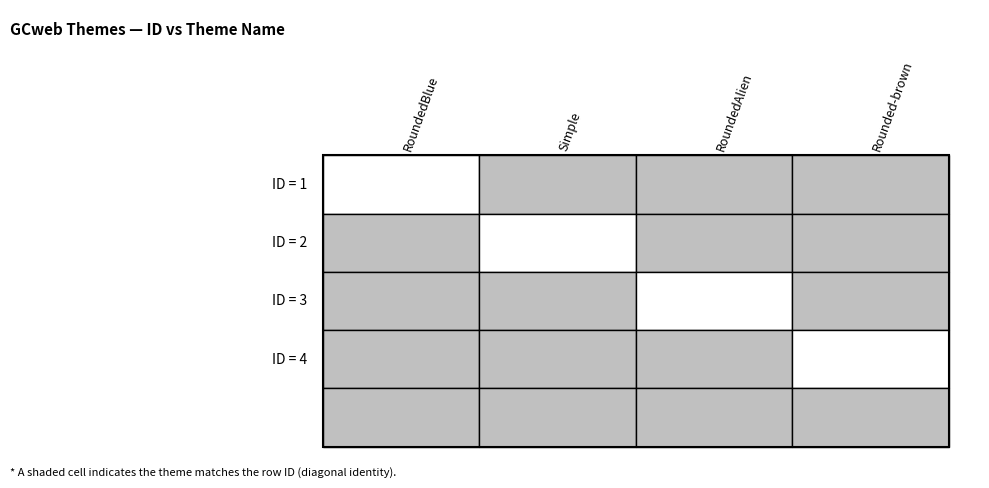

What is the maximum value for Simple?

1